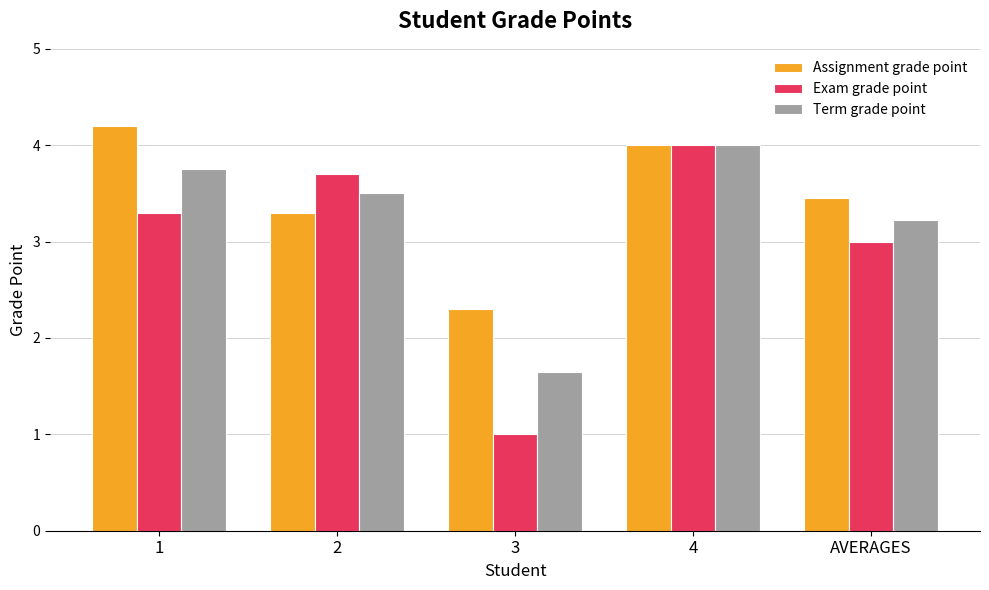

At which label does Exam grade point reach its peak?

4